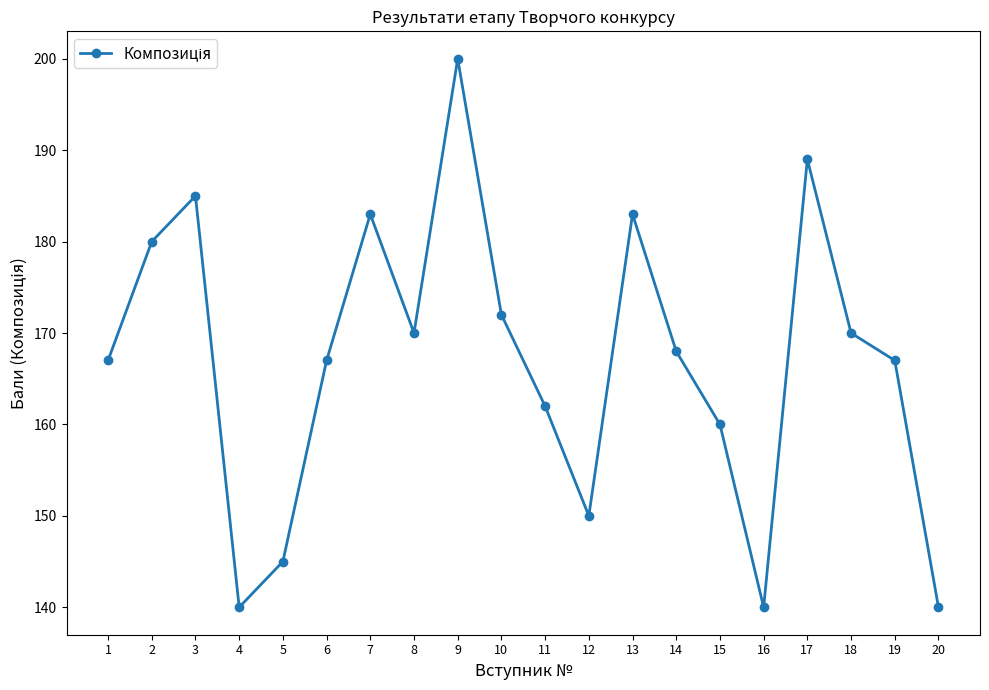

Is it true that the value at 8 is 170?

True